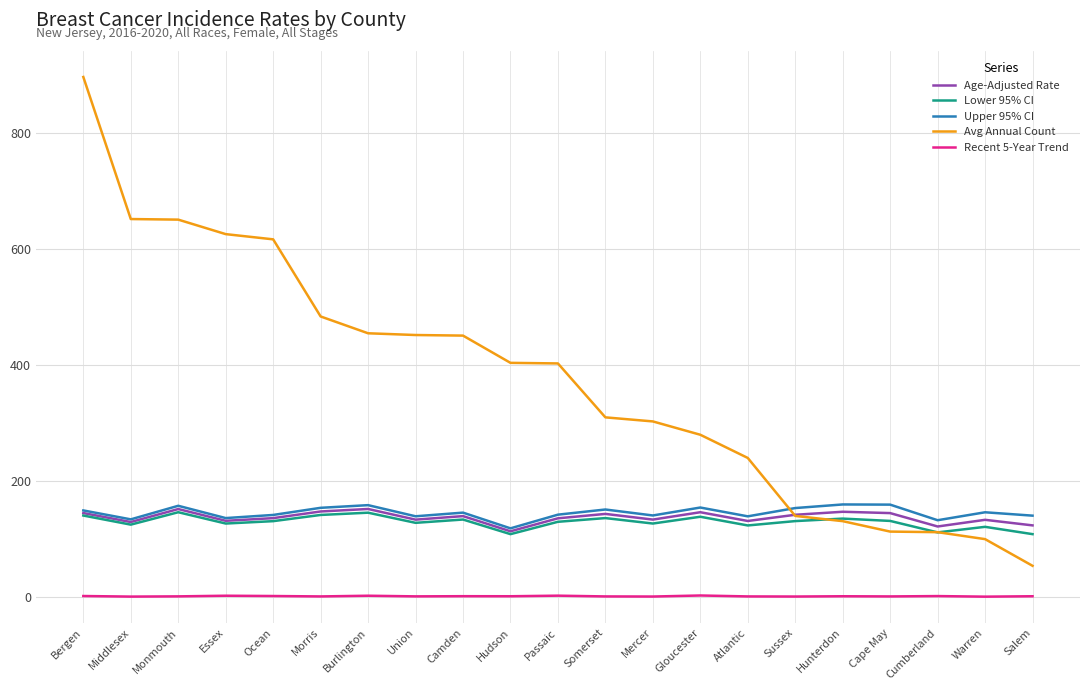

Which series has the largest range (max minus min)?

Avg Annual Count